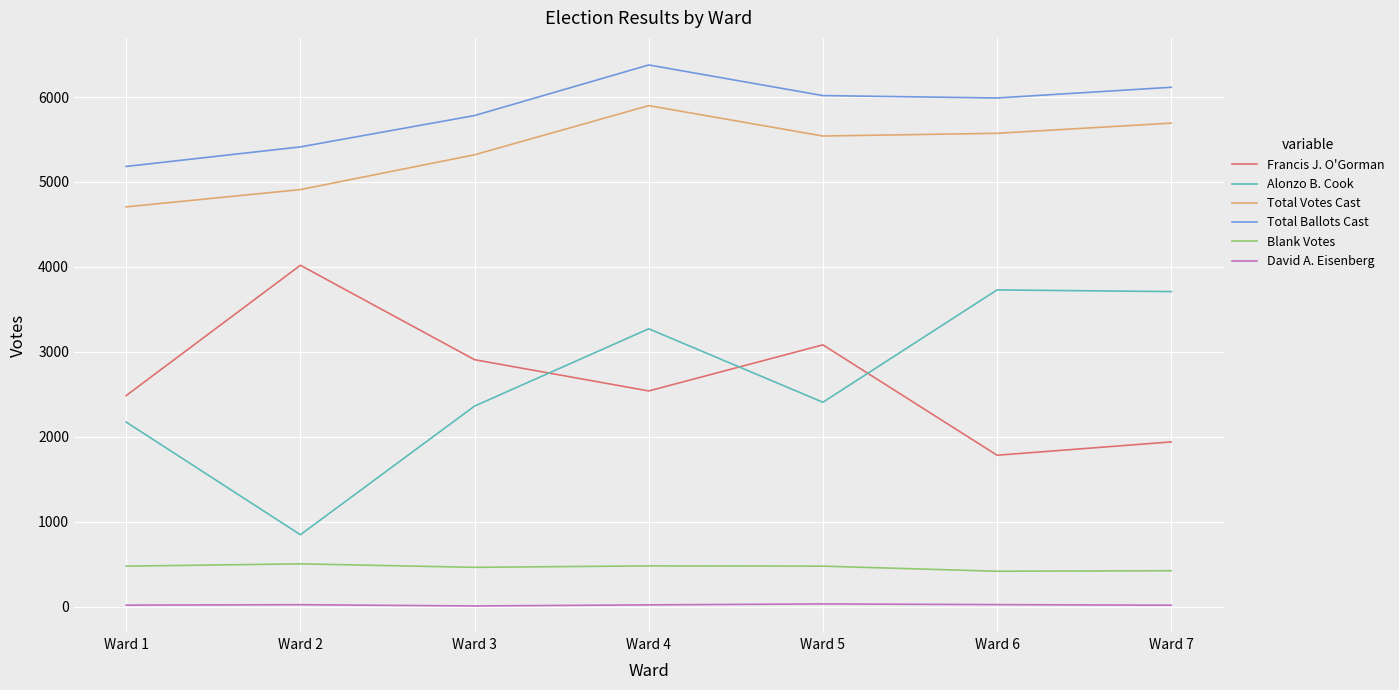

At Ward 1, list the series in order from smallest to largest.

David A. Eisenberg, Blank Votes, Alonzo B. Cook, Francis J. O'Gorman, Total Votes Cast, Total Ballots Cast